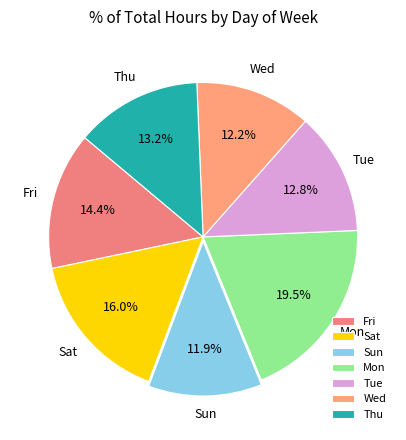

Is Mon the majority of the pie?

No